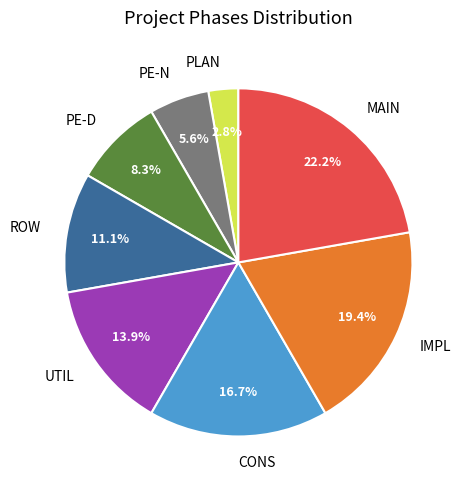

How many slices are in this pie chart?

8